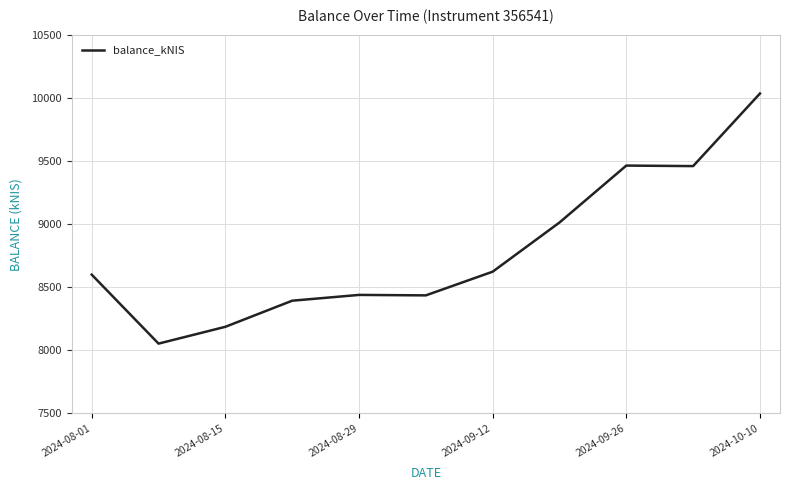

What is the difference between the maximum and minimum values?

1985.6